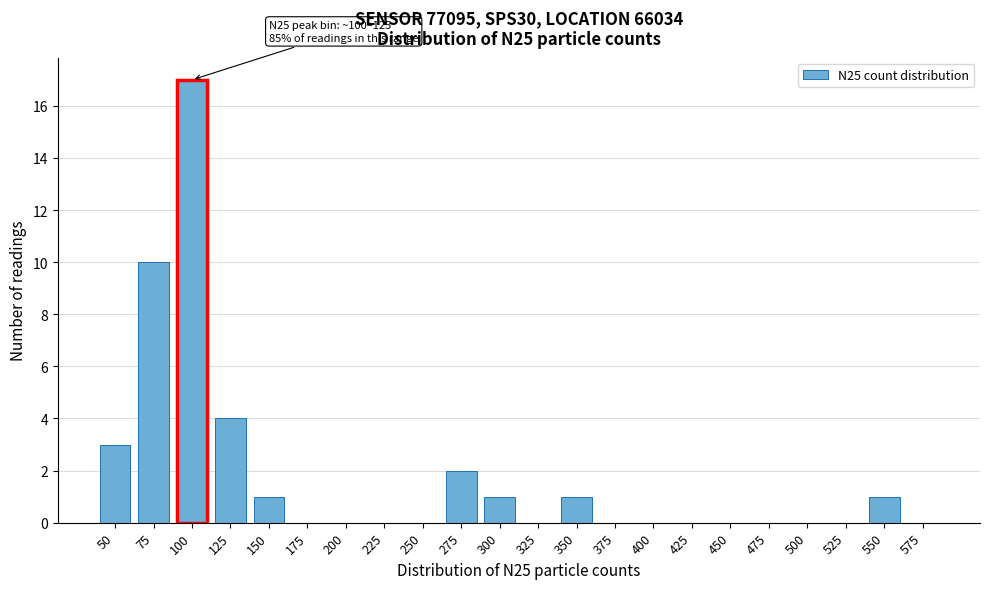

Reading left to right, transcribe all the data shown in this chart.

50=3	75=10	100=17	125=4	150=1	175=0	200=0	225=0	250=0	275=2	300=1	325=0	350=1	375=0	400=0	425=0	450=0	475=0	500=0	525=0	550=1	575=0